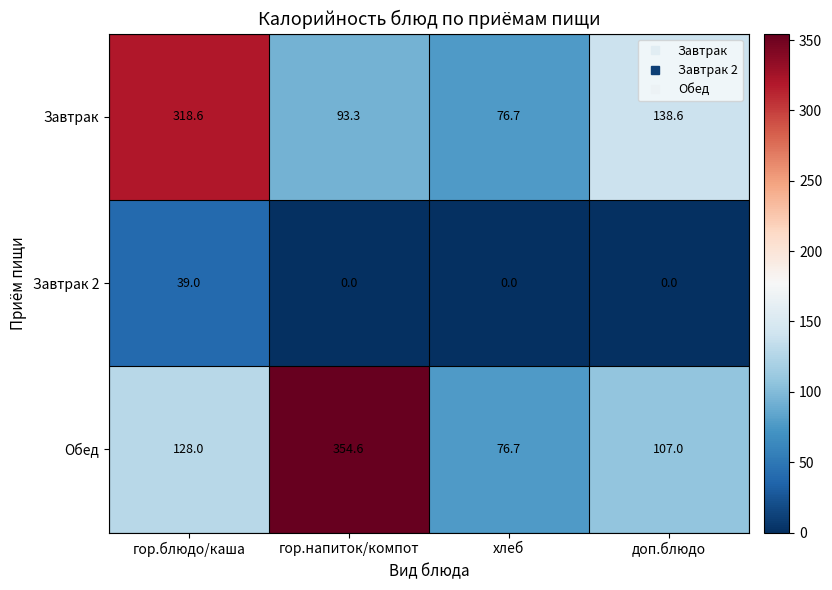

How many categories are shown in the chart?

4